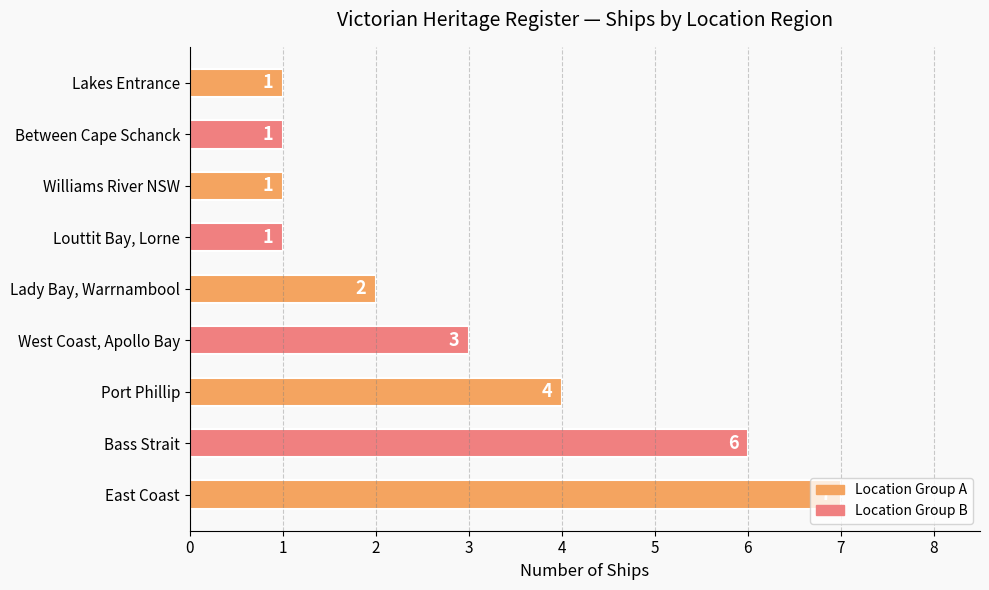

Is it true that the value at Bass Strait is 6?

True